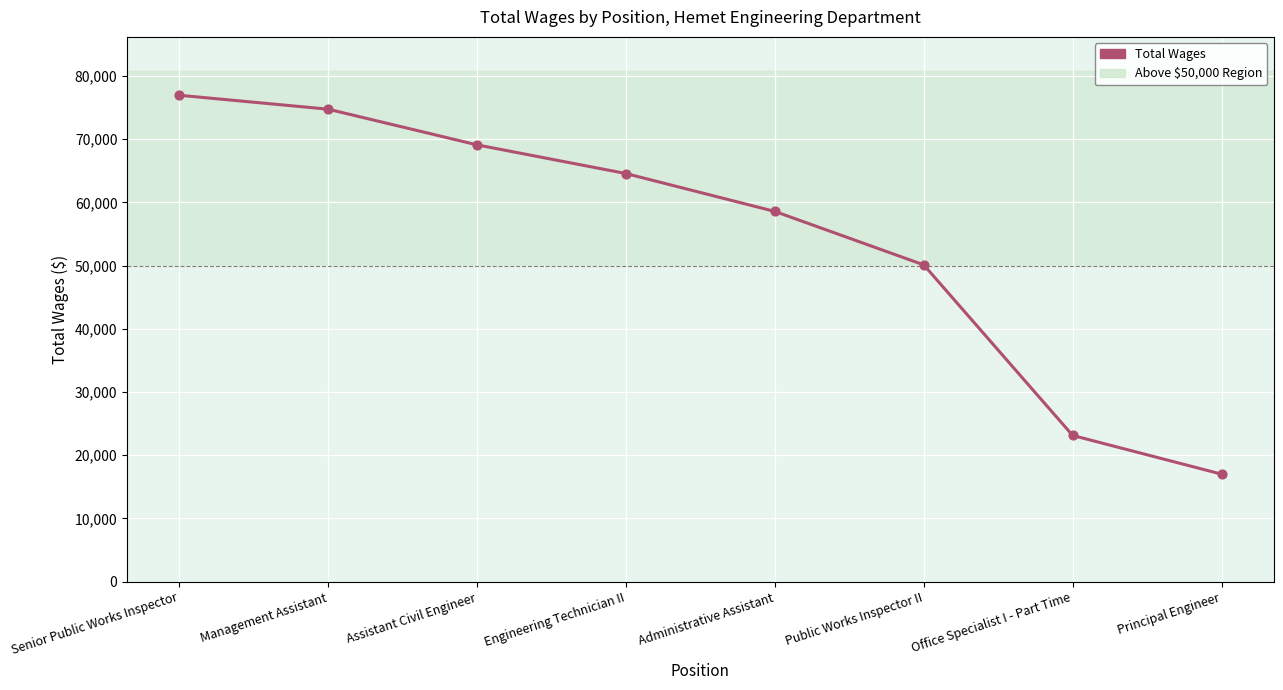

What is the change in value from Office Specialist I - Part Time to Principal Engineer?

-6121